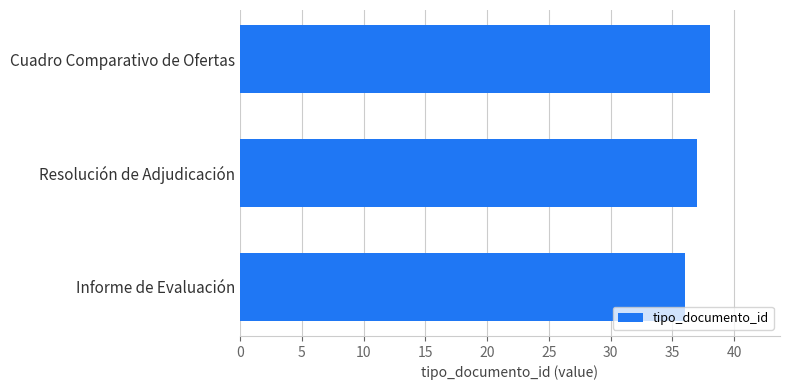

Reading bottom to top, transcribe all the data shown in this chart.

36	37	38